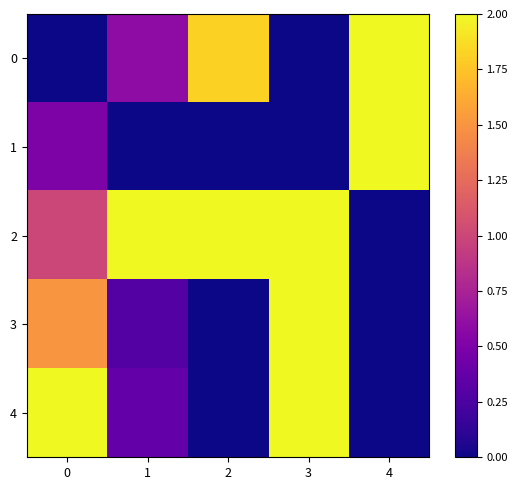

At how many categories does at least one series exceed 1?

5